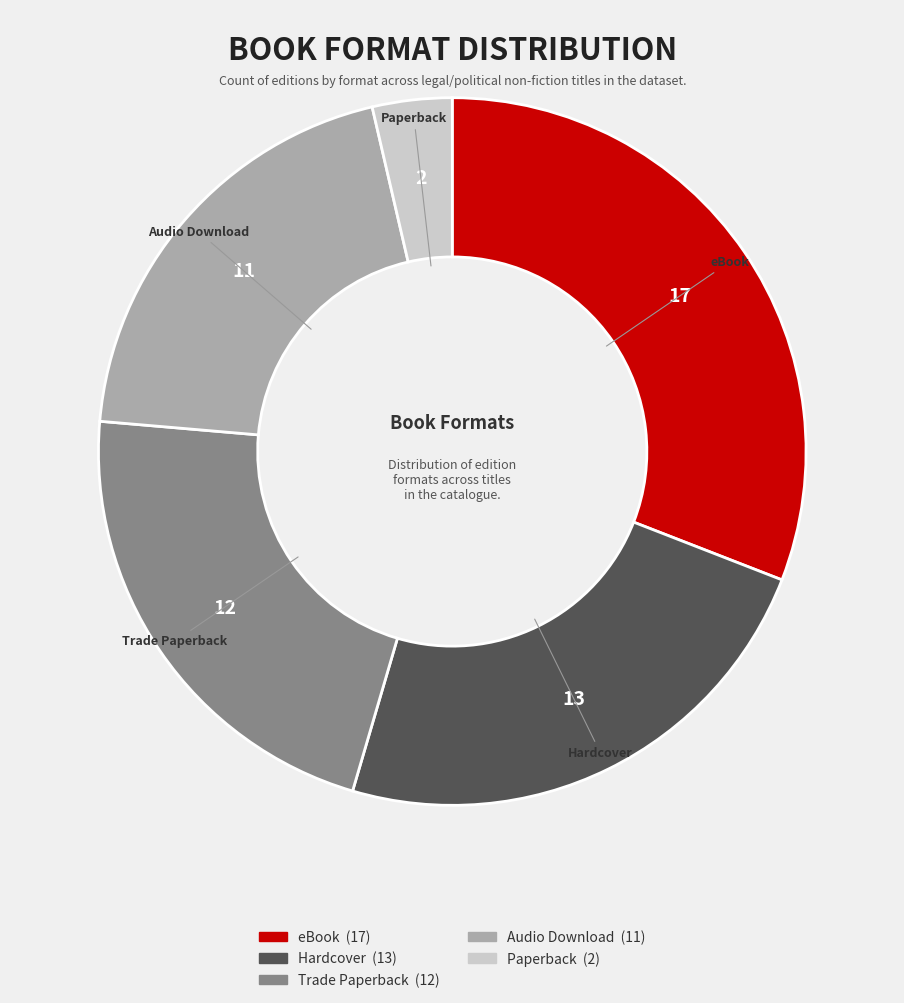

Approximately how many times larger is the value at Trade Paperback compared to Hardcover?

0.9